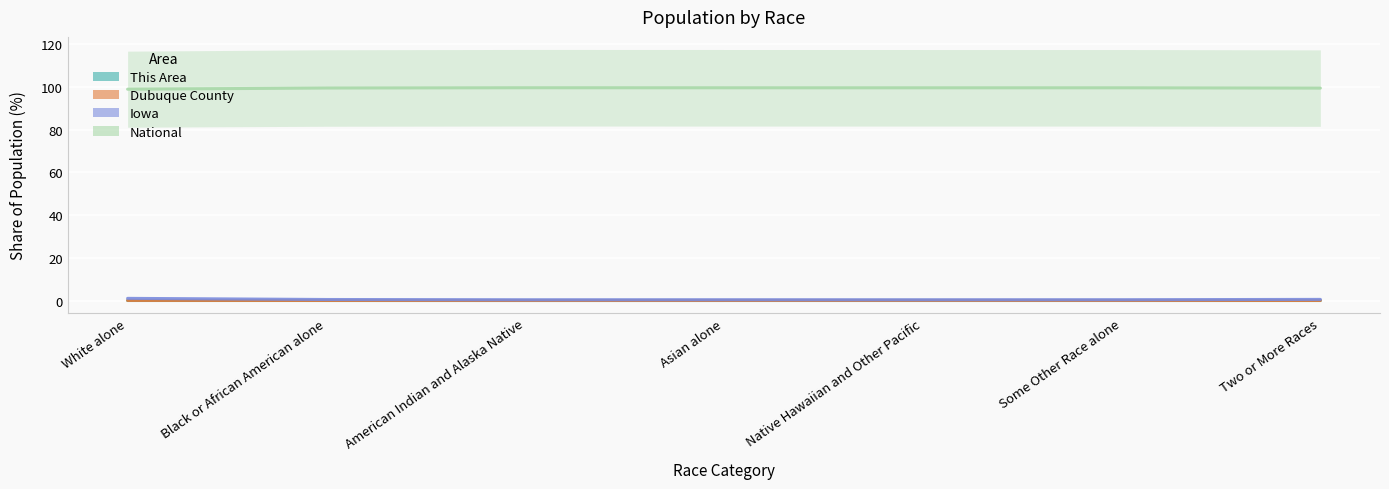

What is the greatest value displayed?

99.6